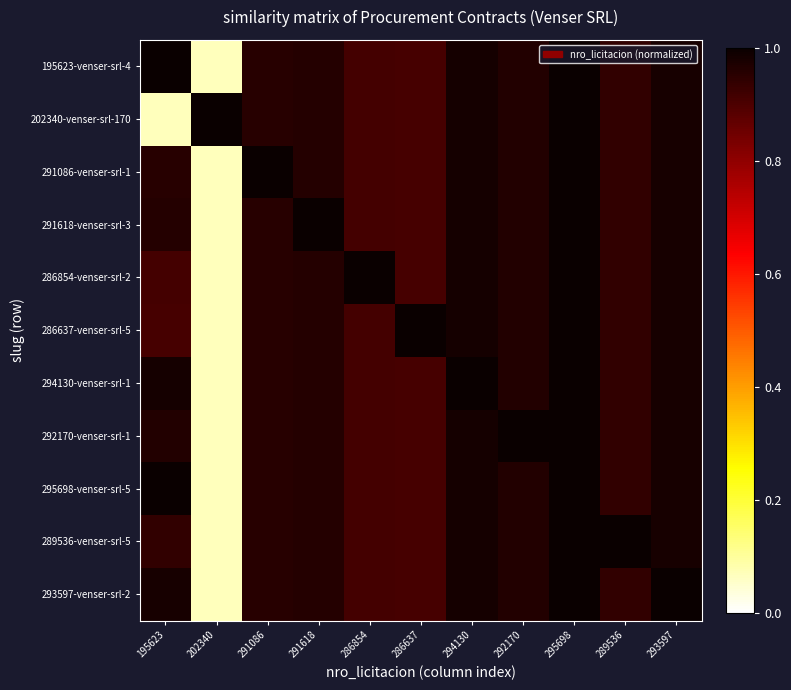

Reading left to right, what are all the values shown in this chart?

195623-venser-srl-4: 195623=1.0	202340=0.1	291086=1.0	291618=1.0	286854=0.9	286637=0.9	294130=1.0	292170=1.0	295698=1.0	289536=0.9	293597=1.0
202340-venser-srl-170: 195623=0.1	202340=1.0	291086=1.0	291618=1.0	286854=0.9	286637=0.9	294130=1.0	292170=1.0	295698=1.0	289536=0.9	293597=1.0
291086-venser-srl-1: 195623=1.0	202340=0.1	291086=1.0	291618=1.0	286854=0.9	286637=0.9	294130=1.0	292170=1.0	295698=1.0	289536=0.9	293597=1.0
291618-venser-srl-3: 195623=1.0	202340=0.1	291086=1.0	291618=1.0	286854=0.9	286637=0.9	294130=1.0	292170=1.0	295698=1.0	289536=0.9	293597=1.0
286854-venser-srl-2: 195623=0.9	202340=0.1	291086=1.0	291618=1.0	286854=1.0	286637=0.9	294130=1.0	292170=1.0	295698=1.0	289536=0.9	293597=1.0
286637-venser-srl-5: 195623=0.9	202340=0.1	291086=1.0	291618=1.0	286854=0.9	286637=1.0	294130=1.0	292170=1.0	295698=1.0	289536=0.9	293597=1.0
294130-venser-srl-1: 195623=1.0	202340=0.1	291086=1.0	291618=1.0	286854=0.9	286637=0.9	294130=1.0	292170=1.0	295698=1.0	289536=0.9	293597=1.0
292170-venser-srl-1: 195623=1.0	202340=0.1	291086=1.0	291618=1.0	286854=0.9	286637=0.9	294130=1.0	292170=1.0	295698=1.0	289536=0.9	293597=1.0
295698-venser-srl-5: 195623=1.0	202340=0.1	291086=1.0	291618=1.0	286854=0.9	286637=0.9	294130=1.0	292170=1.0	295698=1.0	289536=0.9	293597=1.0
289536-venser-srl-5: 195623=0.9	202340=0.1	291086=1.0	291618=1.0	286854=0.9	286637=0.9	294130=1.0	292170=1.0	295698=1.0	289536=1.0	293597=1.0
293597-venser-srl-2: 195623=1.0	202340=0.1	291086=1.0	291618=1.0	286854=0.9	286637=0.9	294130=1.0	292170=1.0	295698=1.0	289536=0.9	293597=1.0